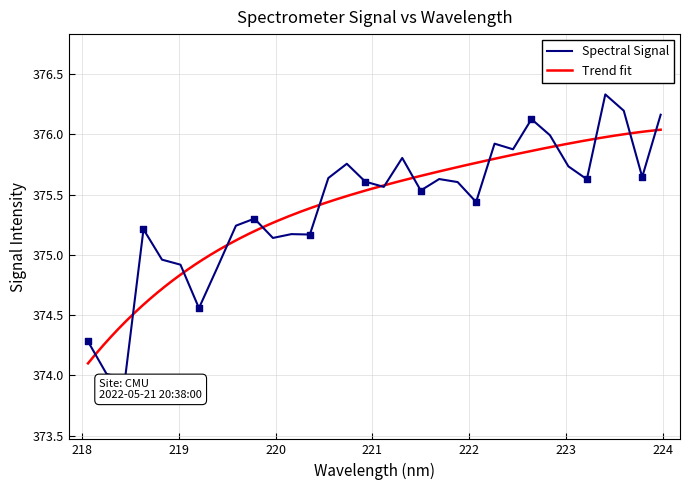

What is the change in value from 218.442 to 221.1174?

+1.6